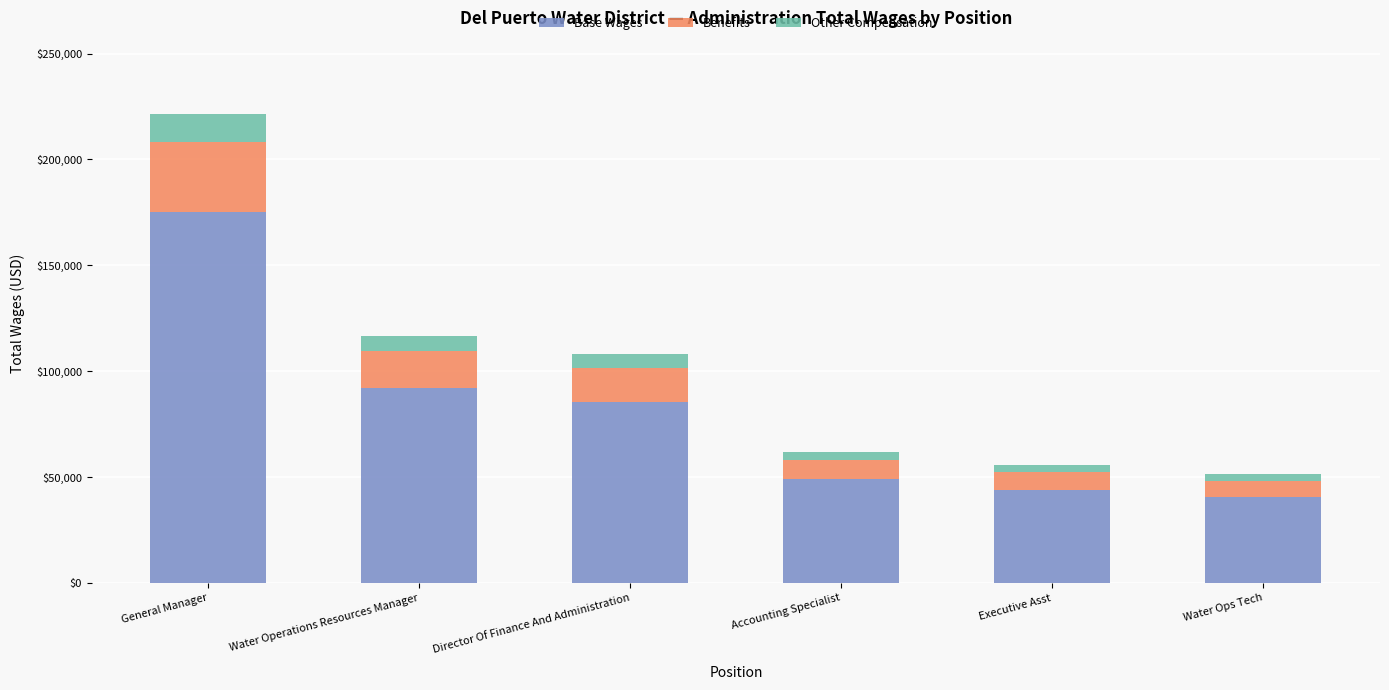

What is the difference between the maximum and minimum values in the Base Wages series?

134382.2